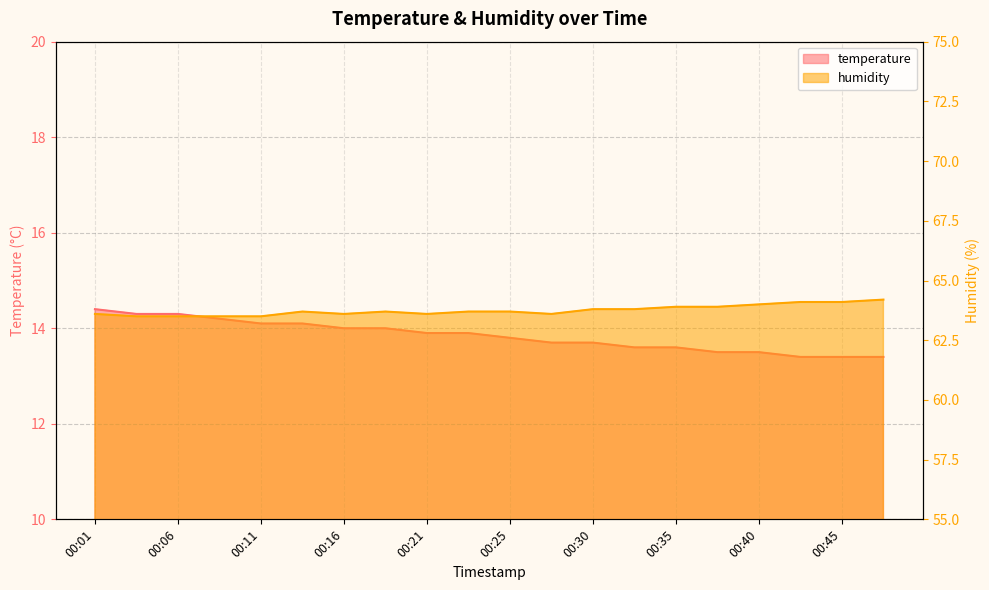

What is the average value of the temperature series?

13.8